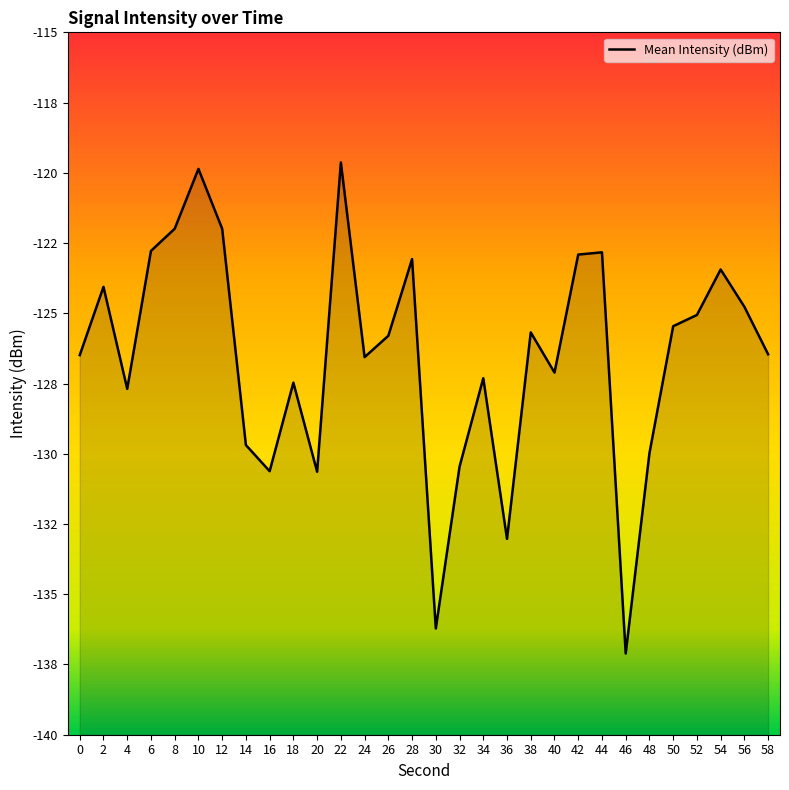

How many data points are less than -125?

19